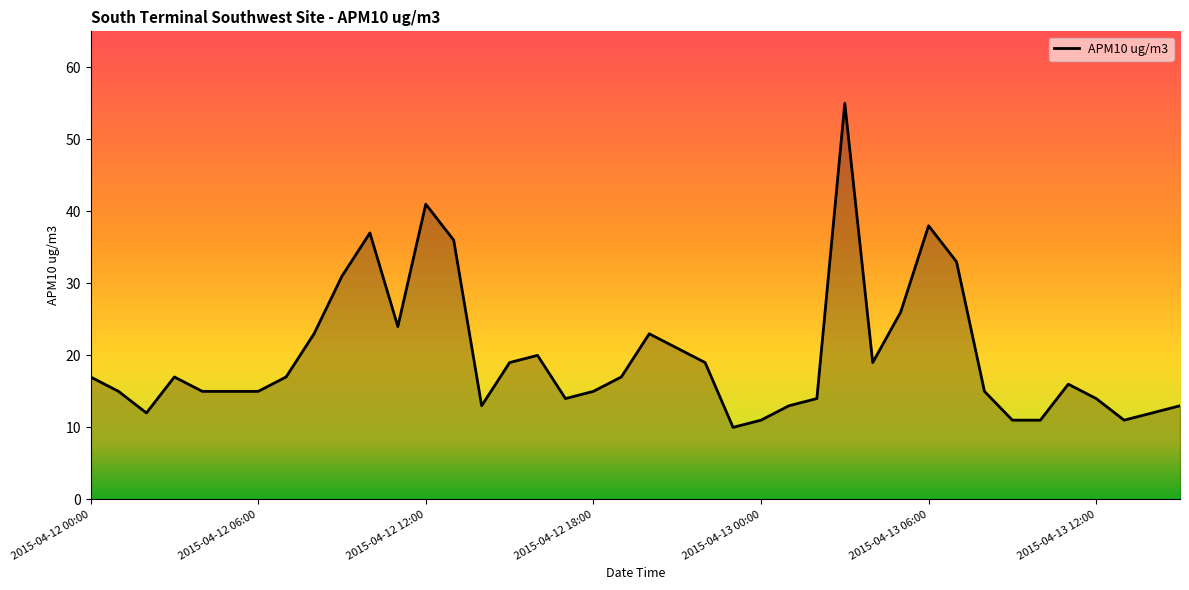

What is the difference between the maximum and minimum values?

45